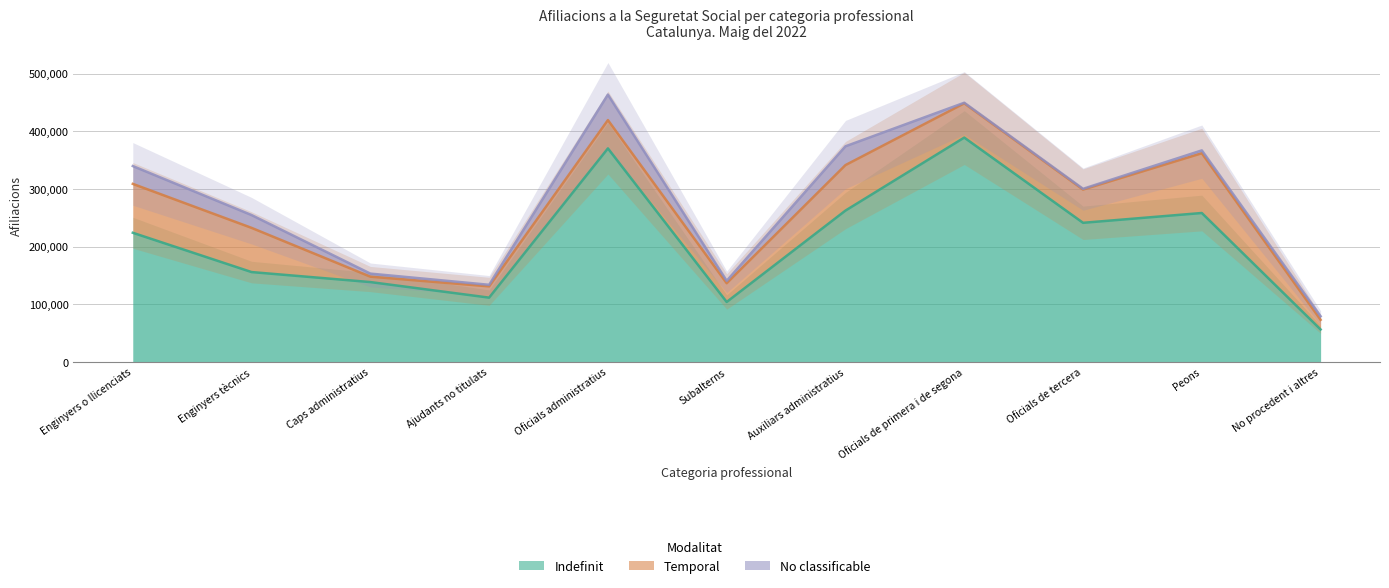

Is it true that Indefinit equals 370170 at Oficials administratius?

True